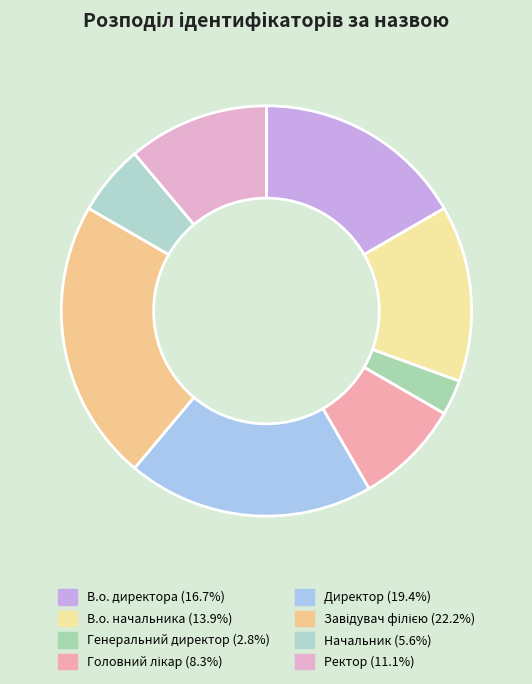

What percentage is the В.о. директора slice, to the nearest percent?

17%